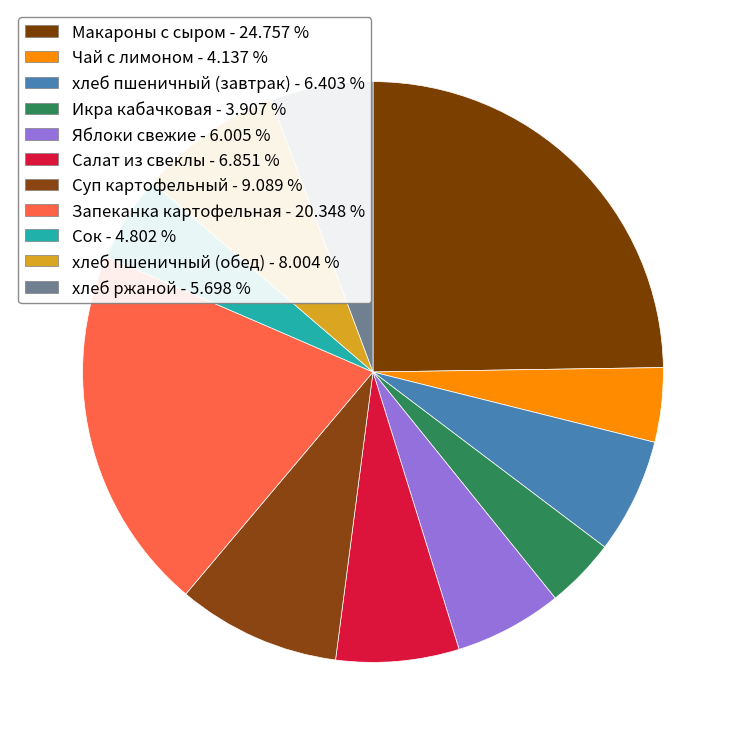

What is the ratio of the value at Запеканка картофельная to the value at Суп картофельный?

2.2